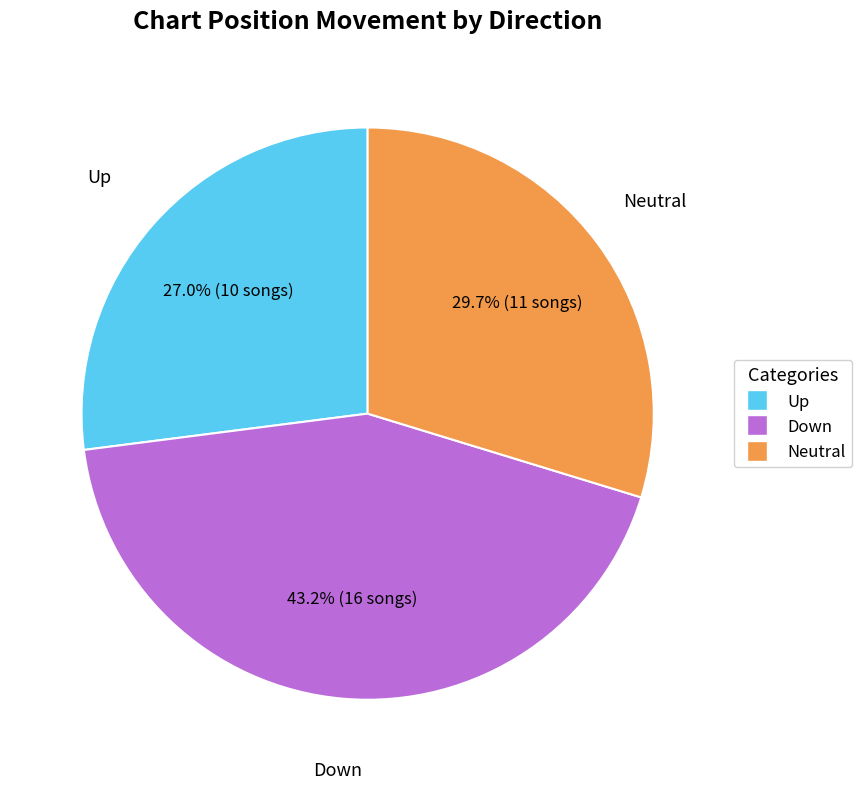

Is there a majority slice in this chart?

No